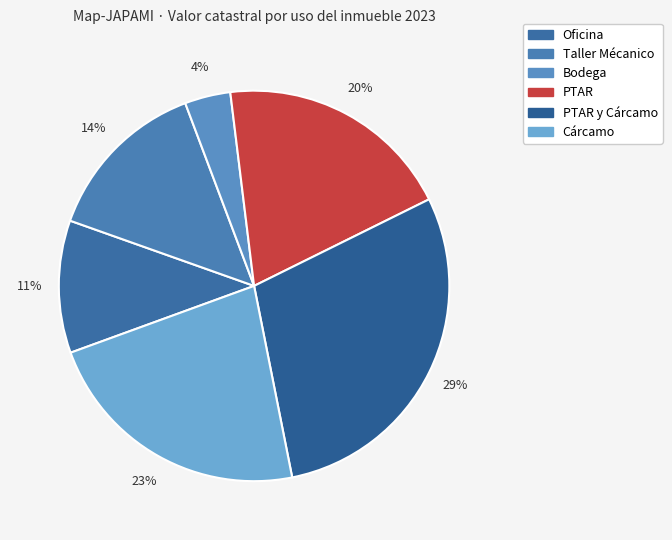

How many slices are in this pie chart?

6